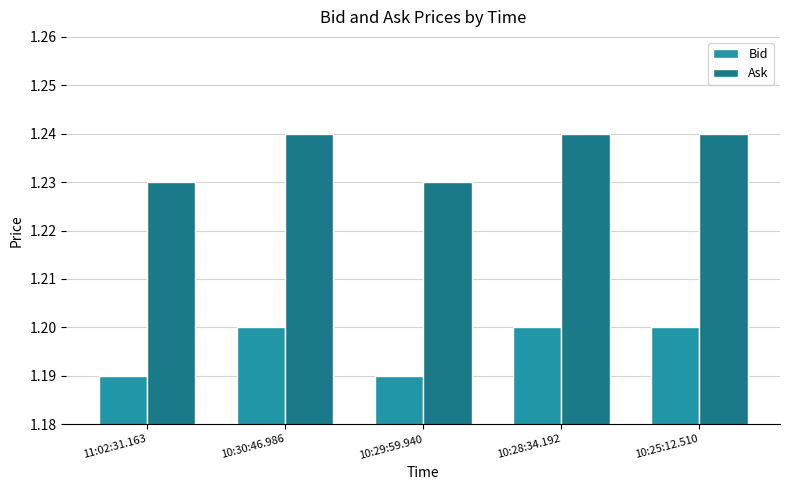

How many bars are there in total?

10